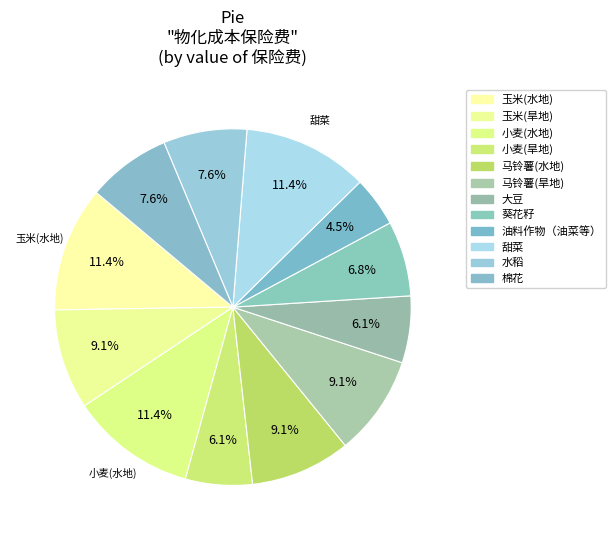

How many slices are in this pie chart?

12